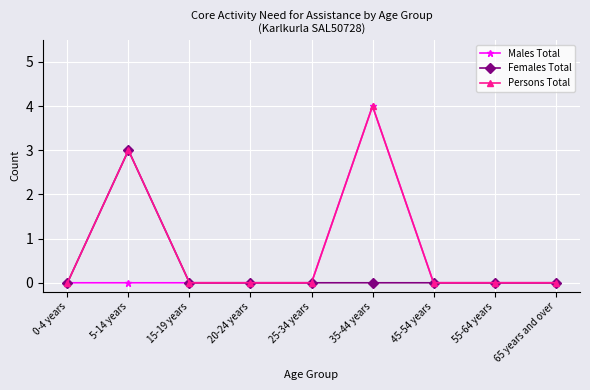

True or false: Males Total has a value of 4 at 35-44 years.

True